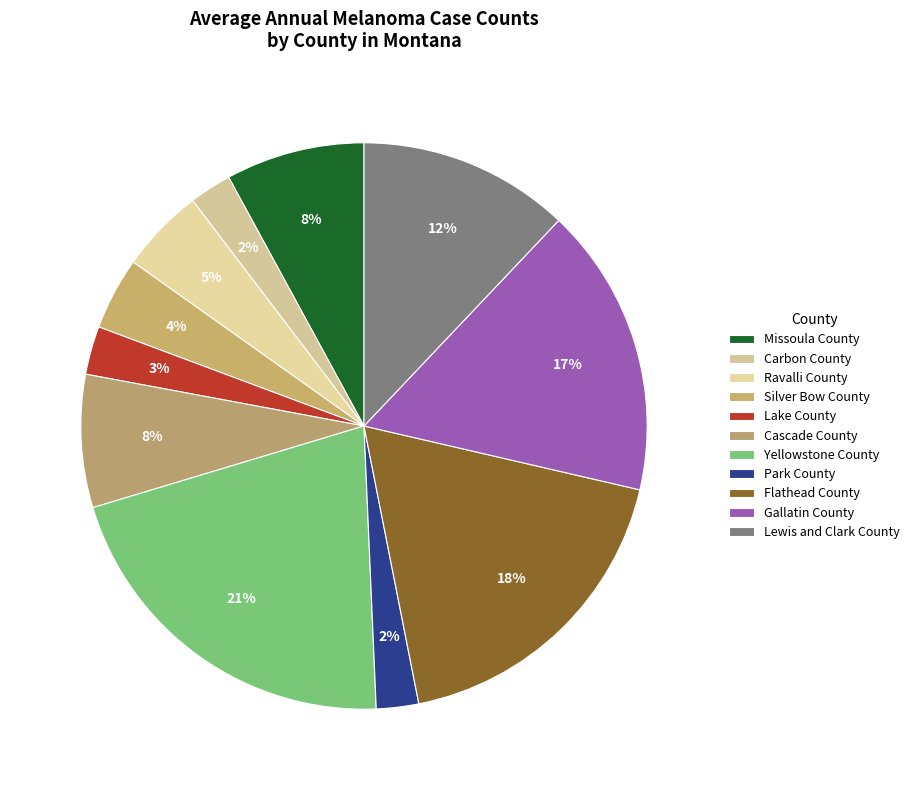

Is there a majority slice in this chart?

No